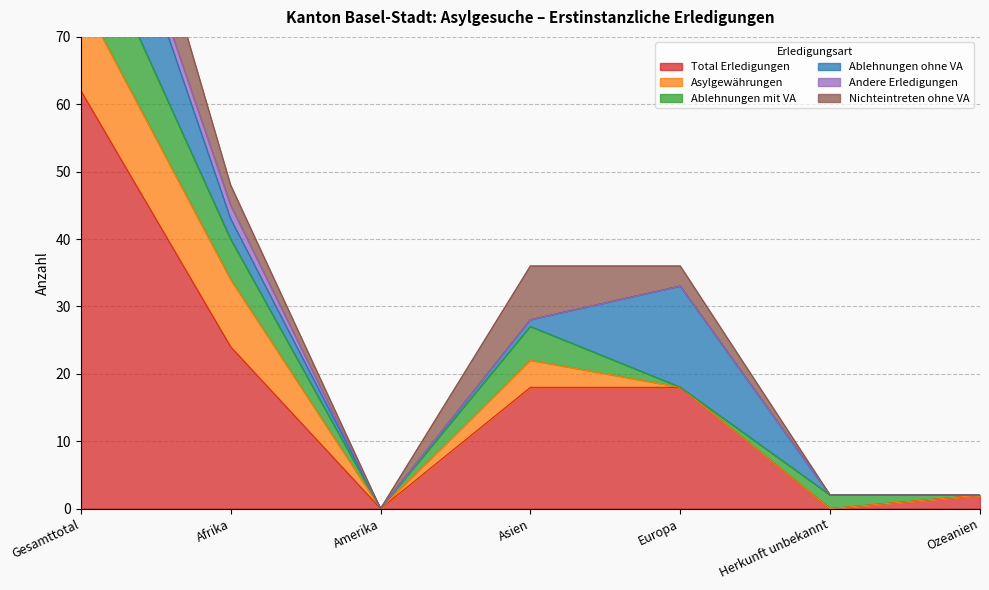

What position from the left is Ozeanien?

7